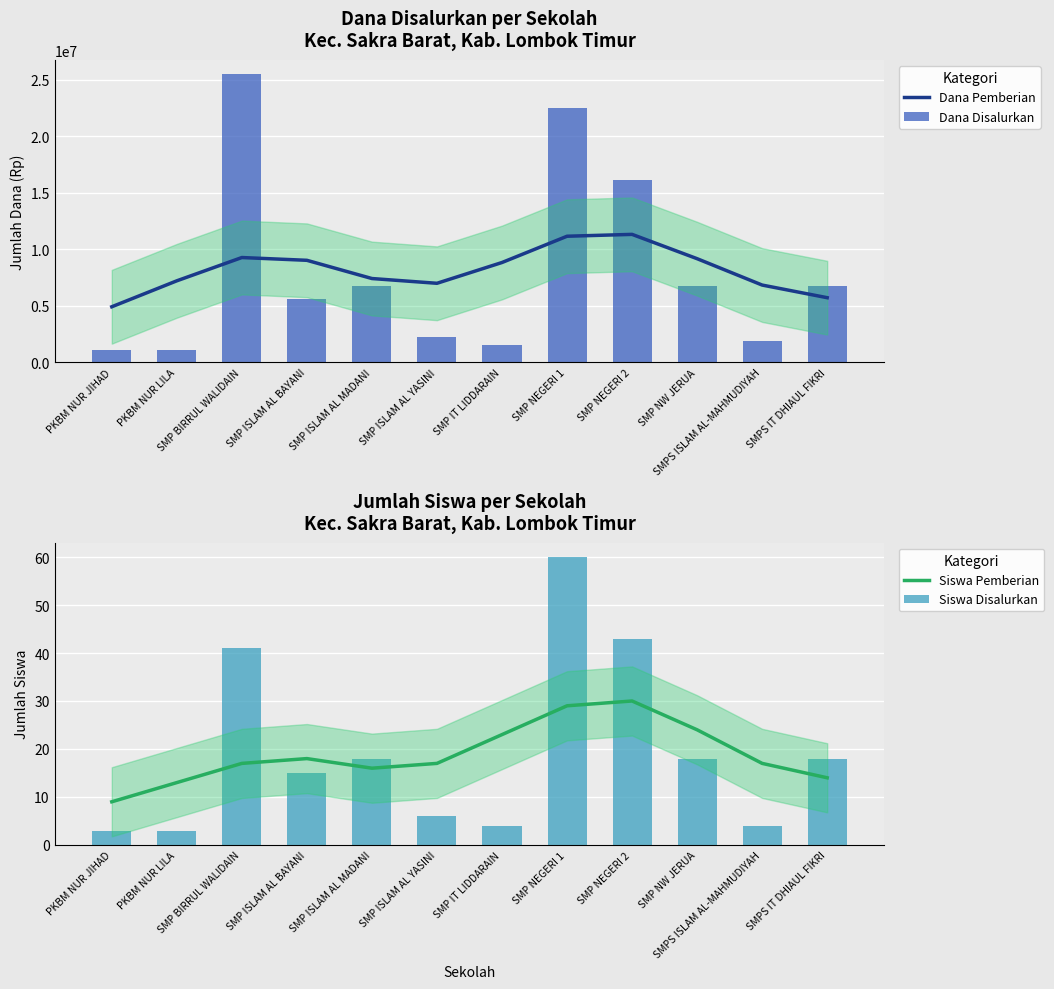

What is the value of the Siswa Pemberian bar at the 1st from the left?

9